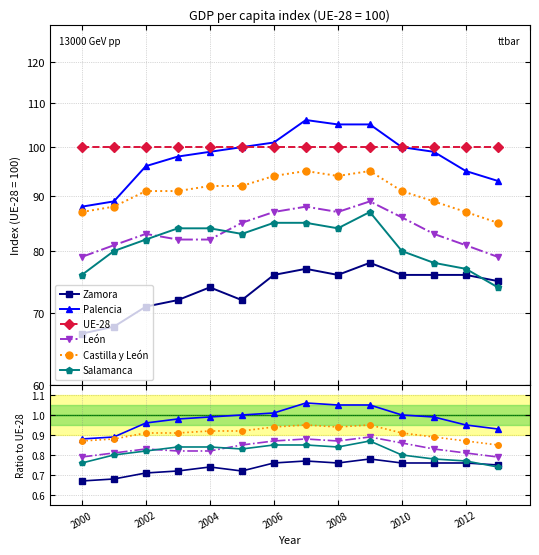

True or false: Palencia has more than 1 points higher than both neighbors.

False